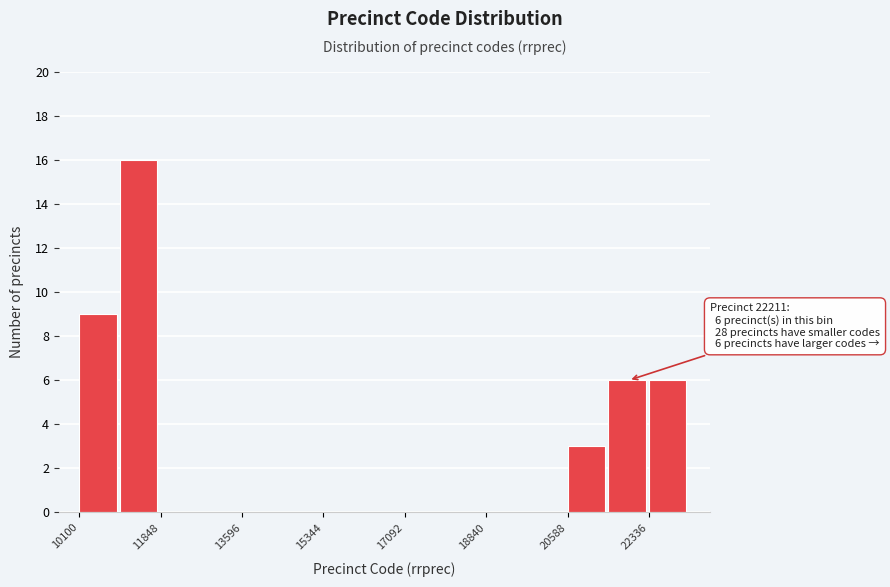

Which range on the x-axis has the tallest bar?

11000 to 11800